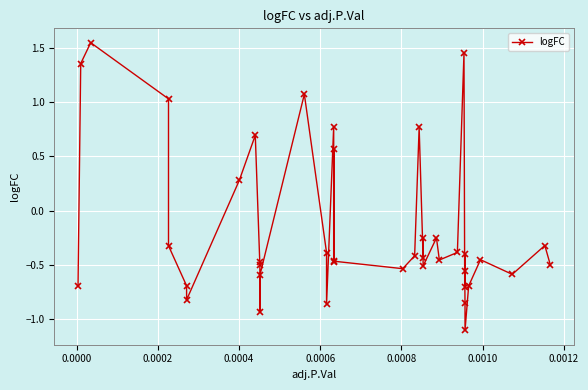

Does the chart display data point markers on the line(s)?

Yes